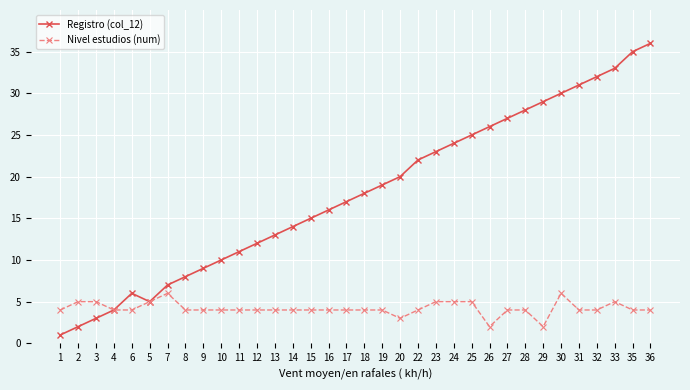

True or false: Registro (col_12) has more than 1 points higher than both neighbors.

False